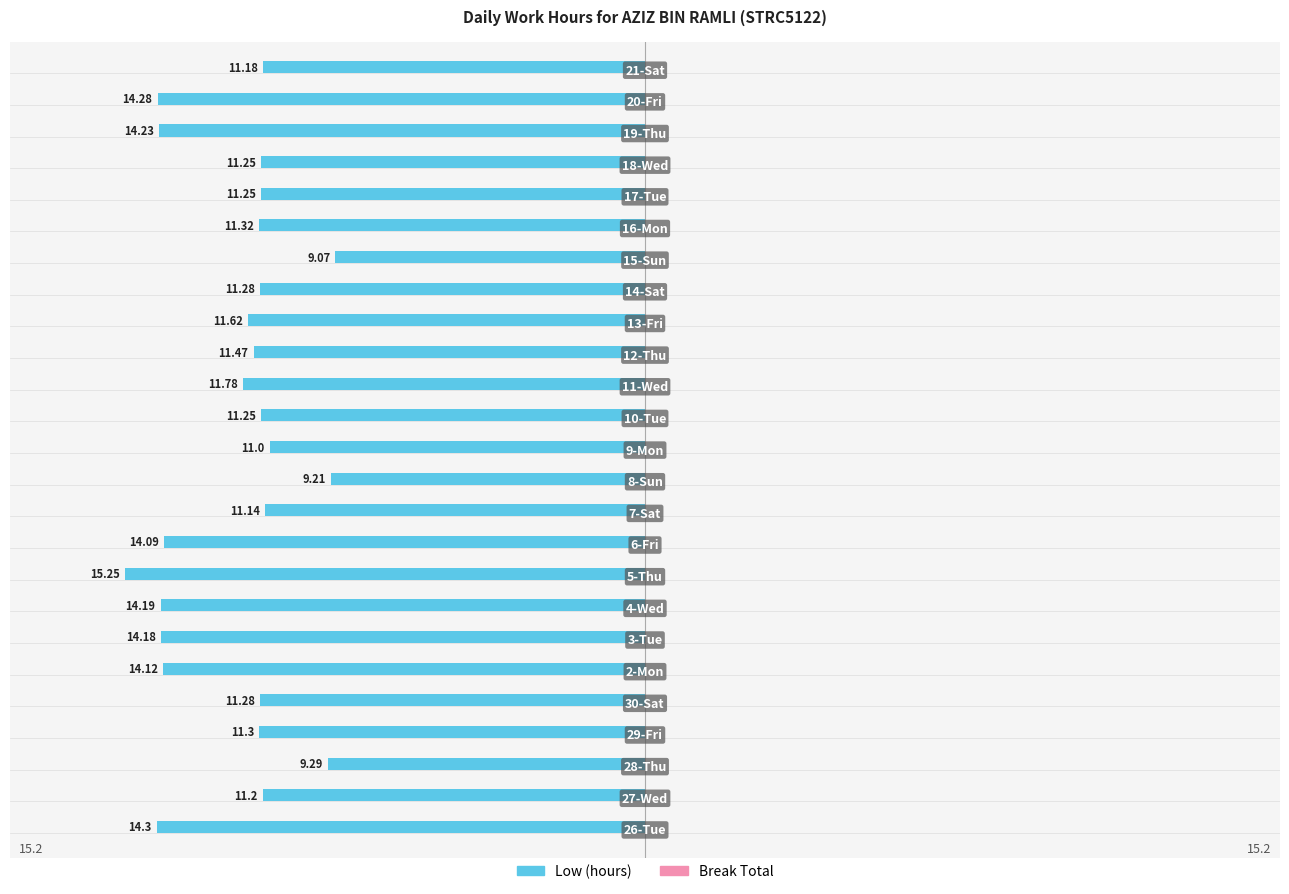

How many bars are there in total?

25